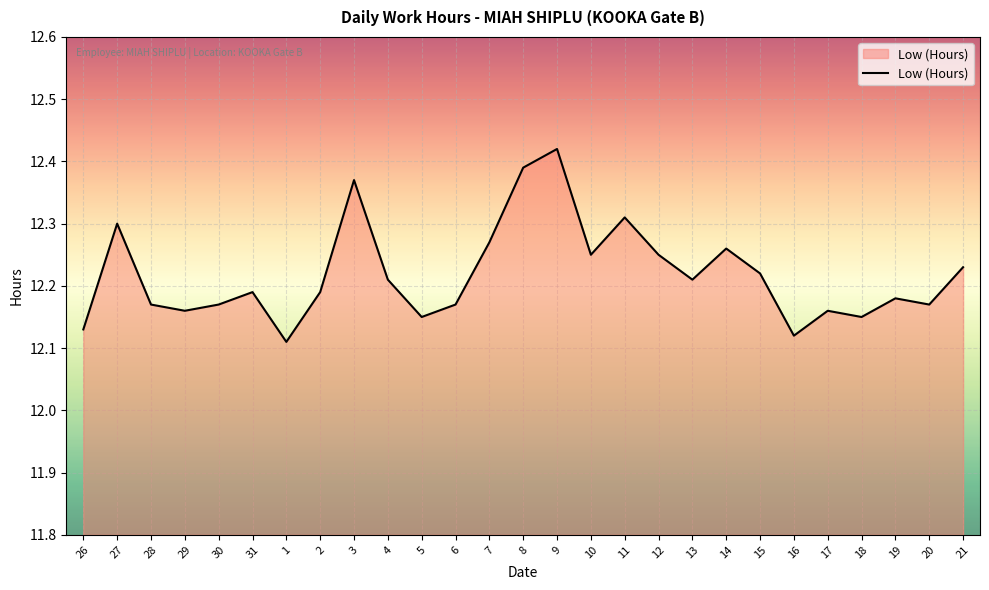

What position from the right is 11?

11